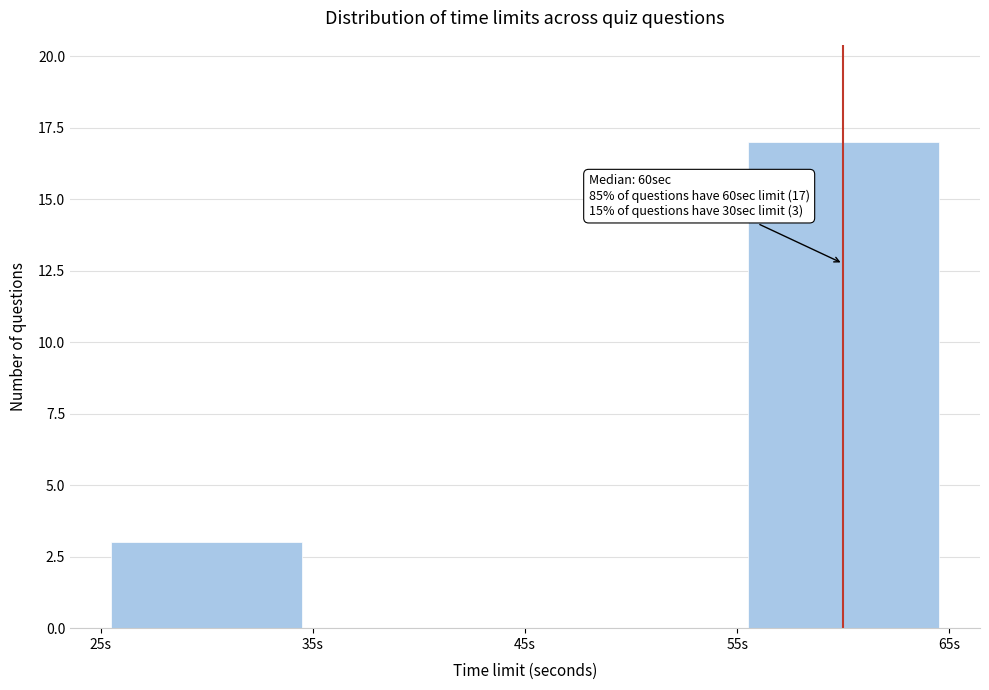

Which range on the x-axis has the tallest bar?

55 to 65